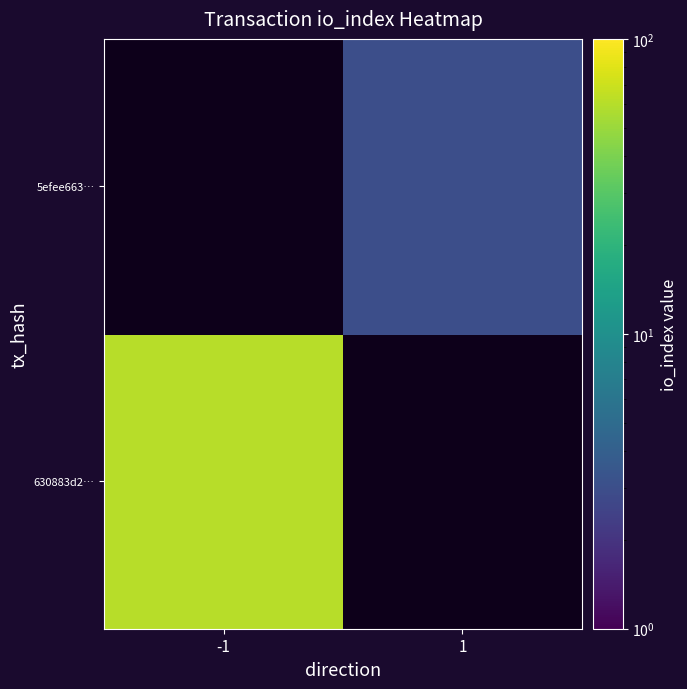

Is the value of 630883d2… at -1 greater than the value of 5efee663… at -1?

No